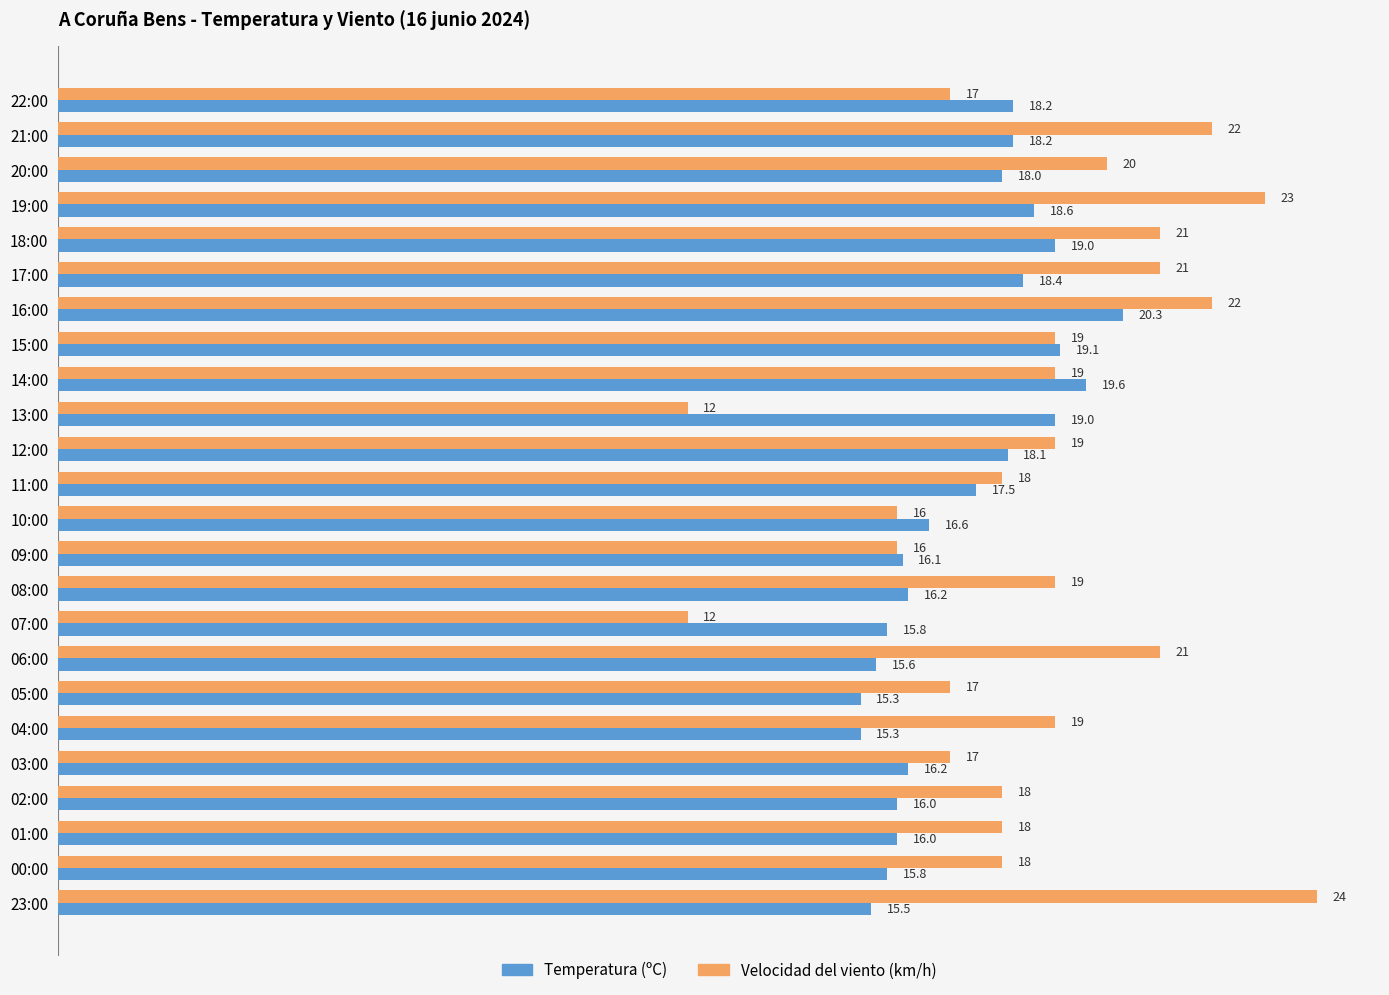

What is the sum of all Velocidad del viento (km/h) values?

448.0